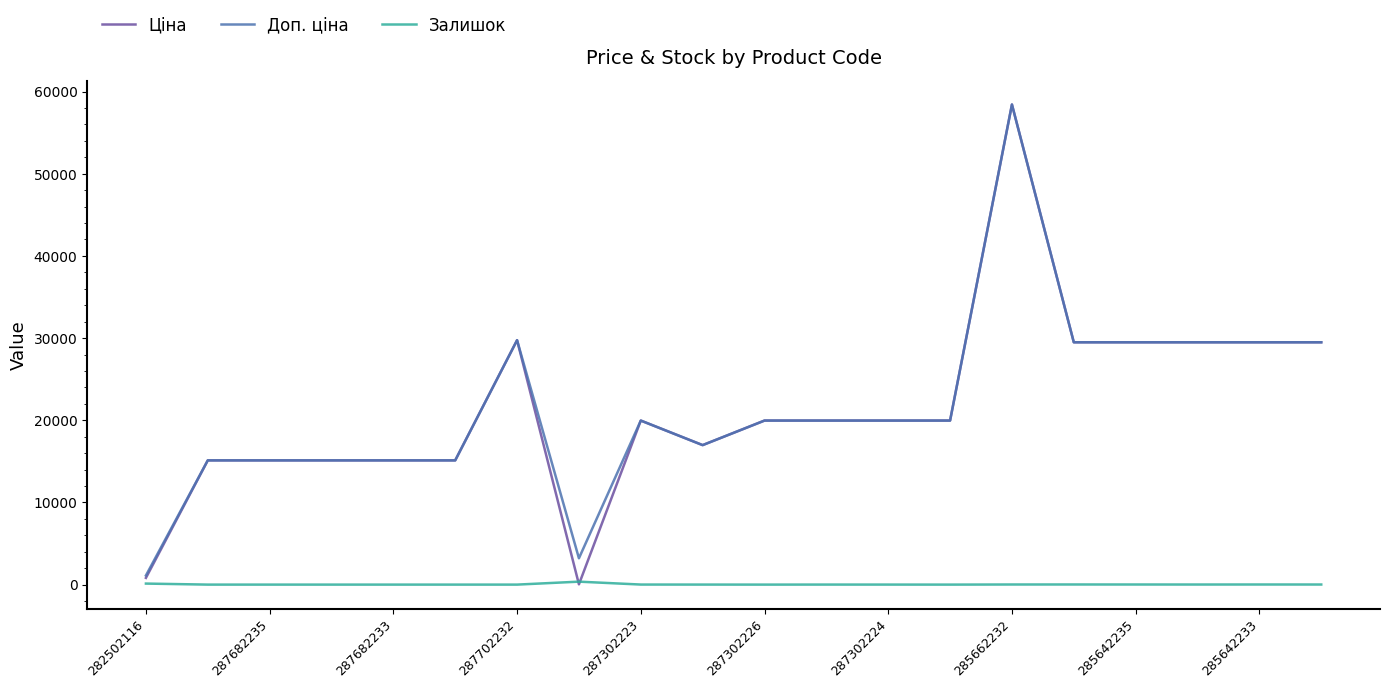

Which series has the widest spread of values?

Ціна